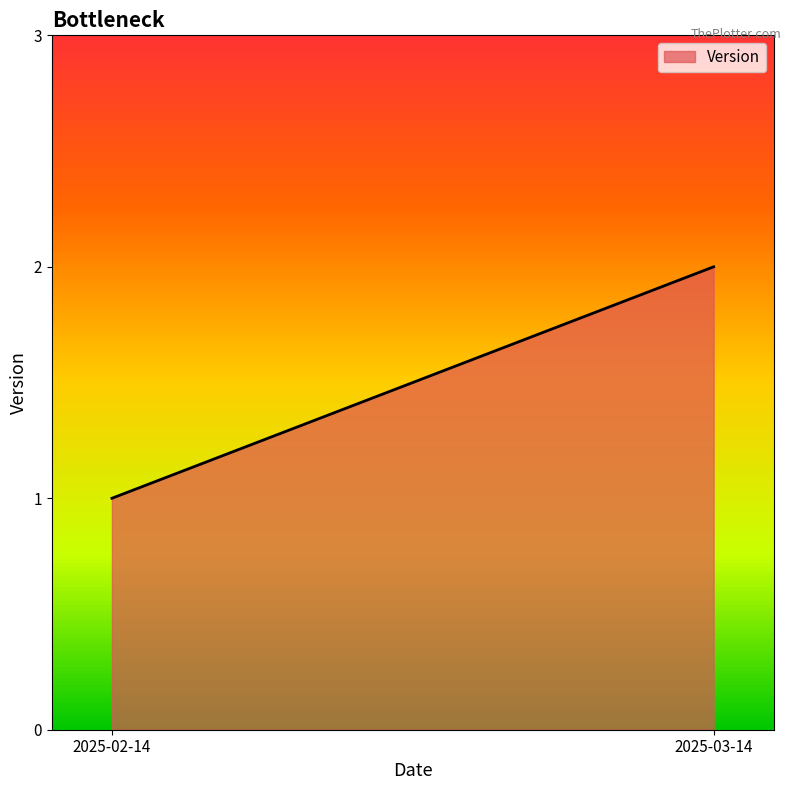

Count the values in the range 1 to 2.

2